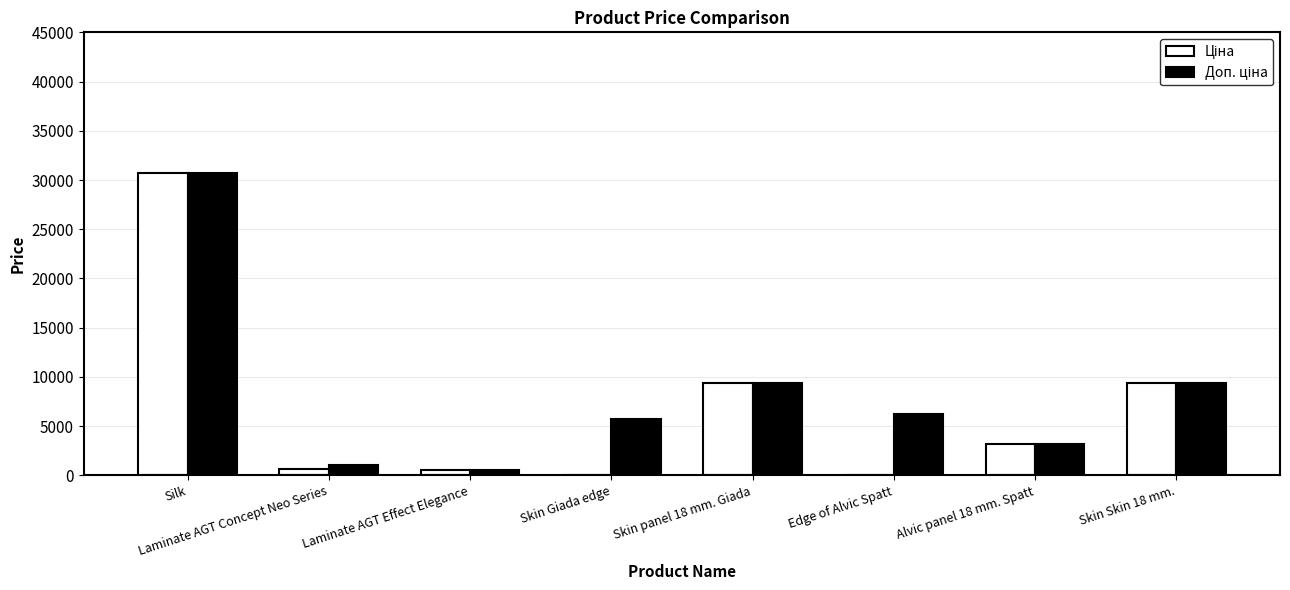

At which category is the sum across all series the highest?

Silk